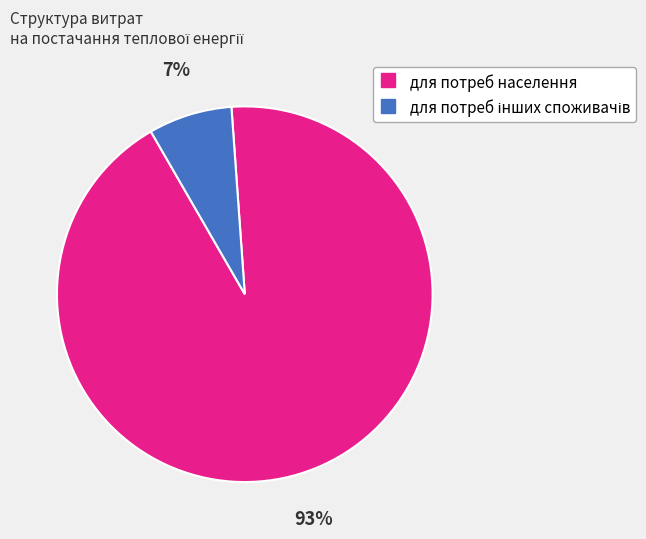

To the nearest percent, what is the average slice percentage?

50%